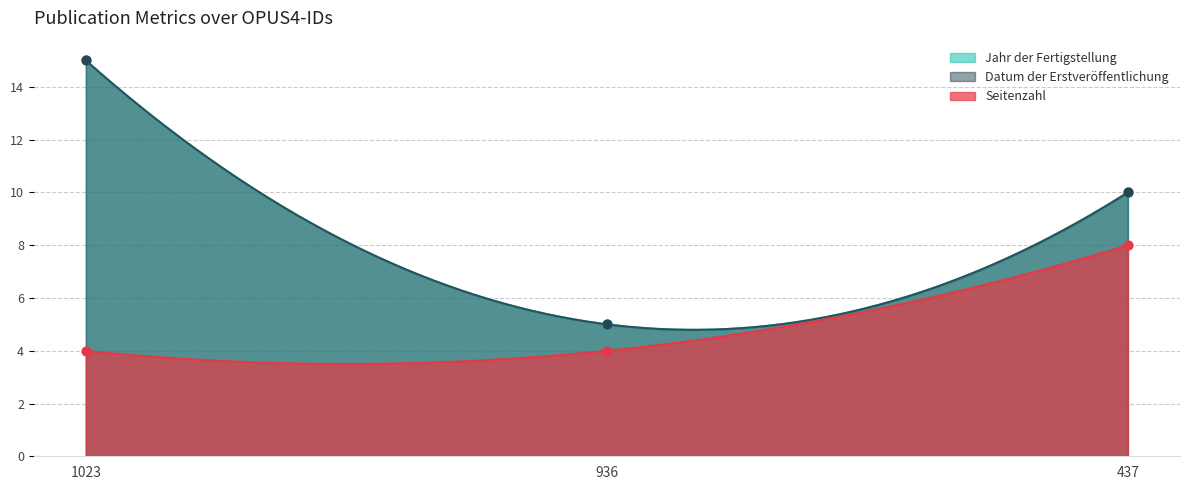

At which category is the sum across all series the highest?

1023